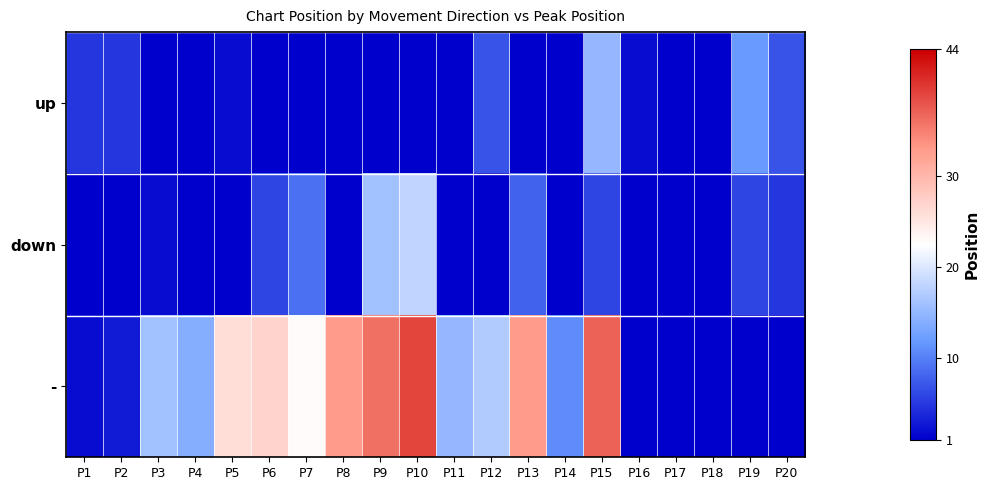

Reading left to right, transcribe all the data shown in this chart.

up: P1=5	P2=5	P3=1	P4=1	P5=2	P6=1	P7=1	P8=1	P9=1	P10=1	P11=1	P12=7	P13=1	P14=1	P15=15	P16=2	P17=1	P18=1	P19=12	P20=7
down: P1=1	P2=1	P3=2	P4=1	P5=1	P6=6	P7=9	P8=1	P9=16	P10=18	P11=1	P12=1	P13=8	P14=1	P15=6	P16=1	P17=1	P18=1	P19=6	P20=5
-: P1=2	P2=3	P3=16	P4=14	P5=26	P6=27	P7=23	P8=33	P9=36	P10=39	P11=15	P12=17	P13=33	P14=11	P15=37	P16=1	P17=1	P18=1	P19=1	P20=1